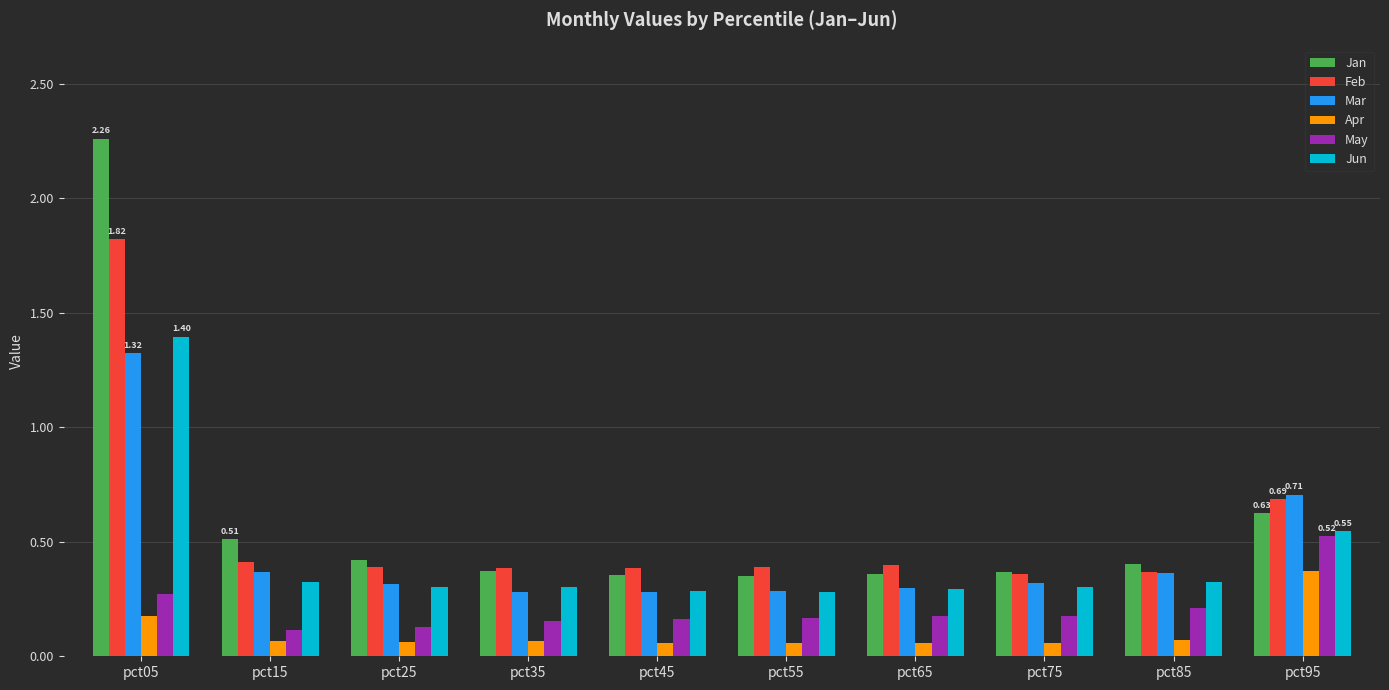

What is the spread (max minus min) of values at pct75?

0.3